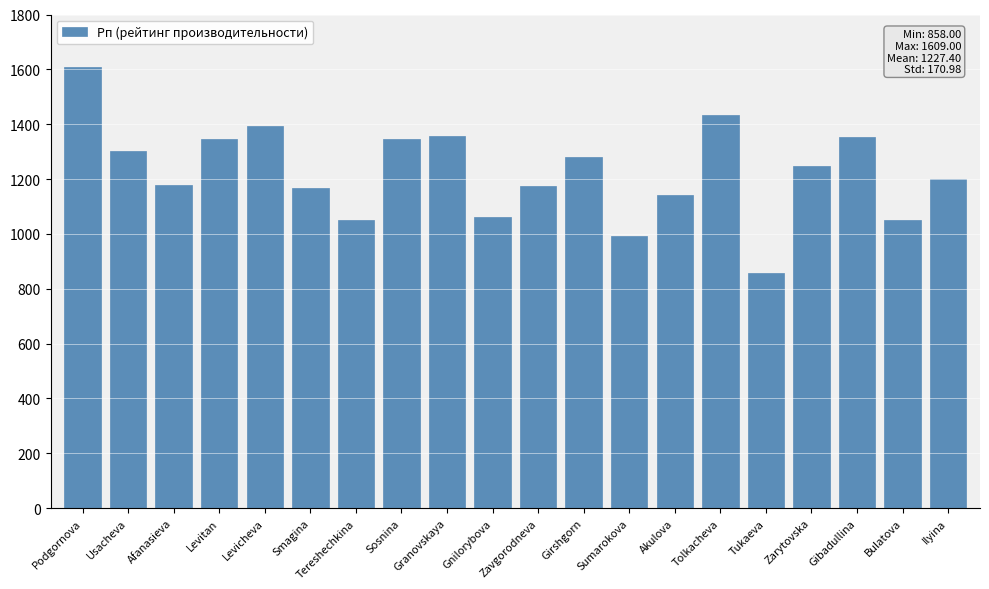

Read the value at Sosnina, to the nearest 50.

1350